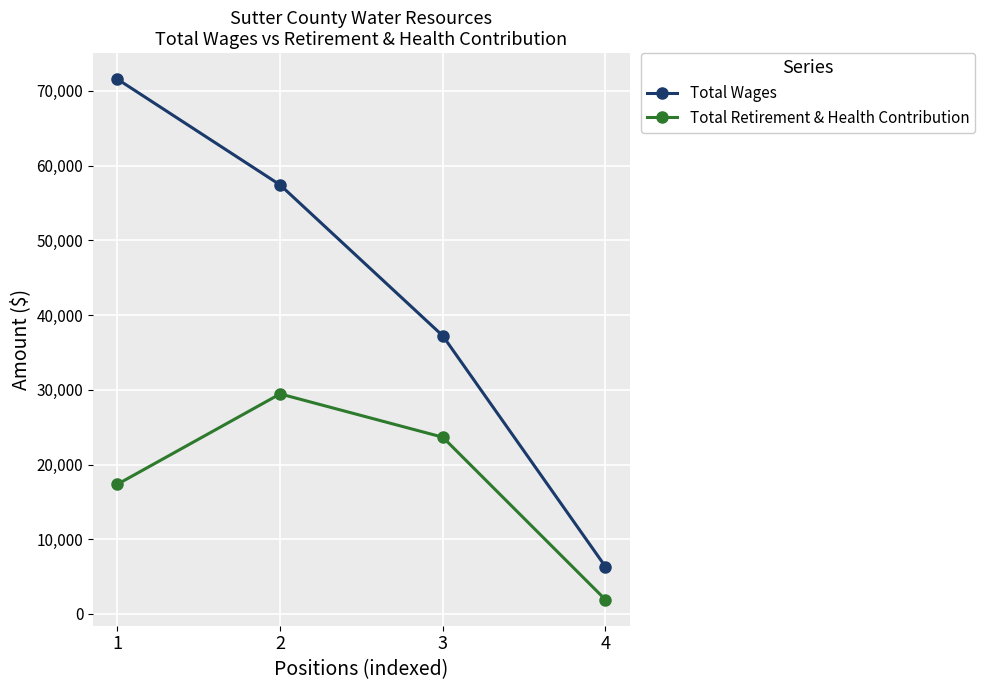

True or false: Total Wages has more than 1 points higher than both neighbors.

False